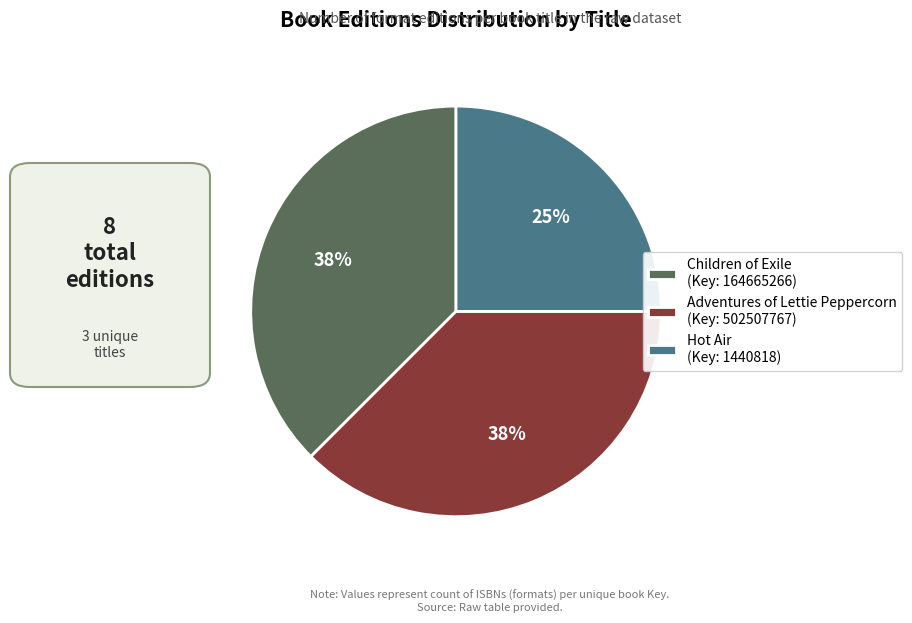

The Adventures of Lettie Peppercorn slice represents 43% of the pie. True or false?

False